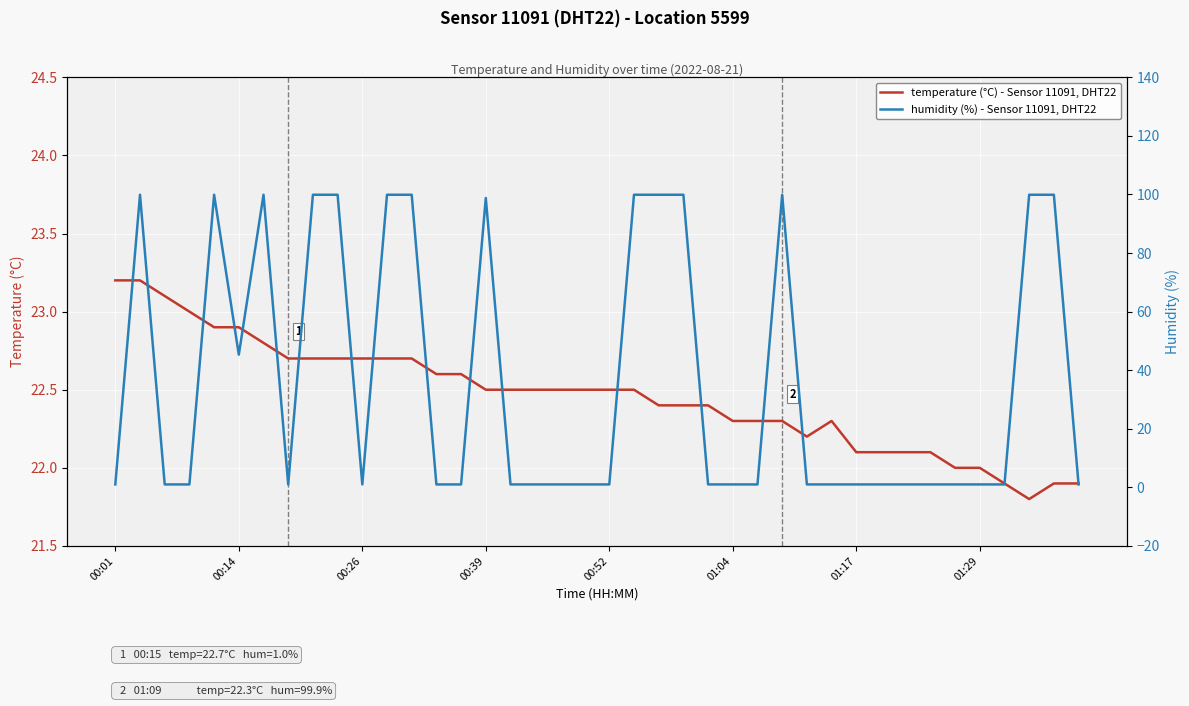

True or false: temperature (°C) - Sensor 11091, DHT22 has a value of 22.5 at 00:52.

True